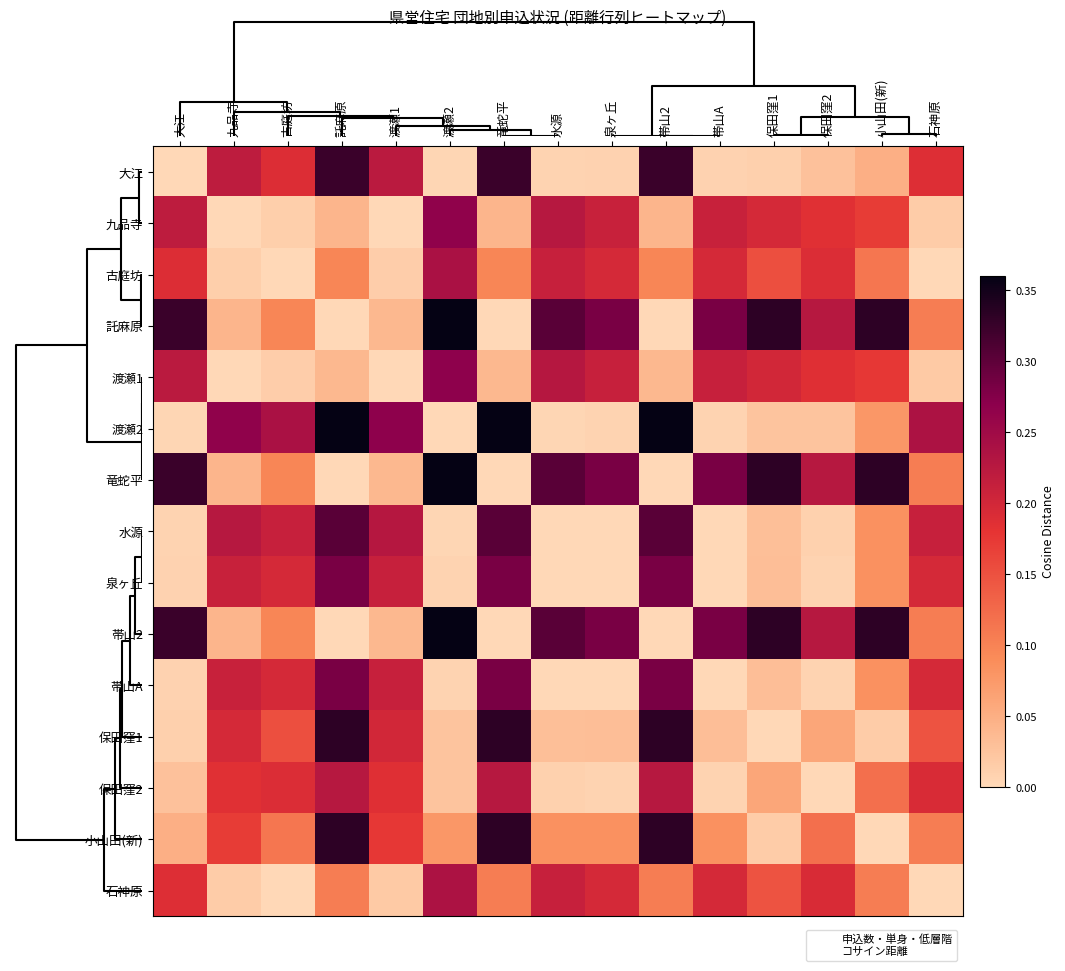

Reading right to left, transcribe all the data shown in this chart.

大江: 石神原=0.2	小山田(新)=0.0	保田窪2=0.0	保田窪1=0.0	帯山A=0.0	帯山2=0.3	泉ヶ丘=0.0	水源=0.0	竜蛇平=0.3	渡瀬2=0.0	渡瀬1=0.2	託麻原=0.3	古庭坊=0.2	九品寺=0.2	大江=0.0
九品寺: 石神原=0.0	小山田(新)=0.2	保田窪2=0.2	保田窪1=0.2	帯山A=0.2	帯山2=0.0	泉ヶ丘=0.2	水源=0.2	竜蛇平=0.0	渡瀬2=0.3	渡瀬1=0.0	託麻原=0.0	古庭坊=0.0	九品寺=0.0	大江=0.2
古庭坊: 石神原=0.0	小山田(新)=0.1	保田窪2=0.2	保田窪1=0.2	帯山A=0.2	帯山2=0.1	泉ヶ丘=0.2	水源=0.2	竜蛇平=0.1	渡瀬2=0.2	渡瀬1=0.0	託麻原=0.1	古庭坊=0.0	九品寺=0.0	大江=0.2
託麻原: 石神原=0.1	小山田(新)=0.3	保田窪2=0.2	保田窪1=0.3	帯山A=0.3	帯山2=0.0	泉ヶ丘=0.3	水源=0.3	竜蛇平=0.0	渡瀬2=0.4	渡瀬1=0.0	託麻原=0.0	古庭坊=0.1	九品寺=0.0	大江=0.3
渡瀬1: 石神原=0.0	小山田(新)=0.2	保田窪2=0.2	保田窪1=0.2	帯山A=0.2	帯山2=0.0	泉ヶ丘=0.2	水源=0.2	竜蛇平=0.0	渡瀬2=0.3	渡瀬1=0.0	託麻原=0.0	古庭坊=0.0	九品寺=0.0	大江=0.2
渡瀬2: 石神原=0.2	小山田(新)=0.1	保田窪2=0.0	保田窪1=0.0	帯山A=0.0	帯山2=0.4	泉ヶ丘=0.0	水源=0.0	竜蛇平=0.4	渡瀬2=0.0	渡瀬1=0.3	託麻原=0.4	古庭坊=0.2	九品寺=0.3	大江=0.0
竜蛇平: 石神原=0.1	小山田(新)=0.3	保田窪2=0.2	保田窪1=0.3	帯山A=0.3	帯山2=0.0	泉ヶ丘=0.3	水源=0.3	竜蛇平=0.0	渡瀬2=0.4	渡瀬1=0.0	託麻原=0.0	古庭坊=0.1	九品寺=0.0	大江=0.3
水源: 石神原=0.2	小山田(新)=0.1	保田窪2=0.0	保田窪1=0.0	帯山A=0.0	帯山2=0.3	泉ヶ丘=0.0	水源=0.0	竜蛇平=0.3	渡瀬2=0.0	渡瀬1=0.2	託麻原=0.3	古庭坊=0.2	九品寺=0.2	大江=0.0
泉ヶ丘: 石神原=0.2	小山田(新)=0.1	保田窪2=0.0	保田窪1=0.0	帯山A=0.0	帯山2=0.3	泉ヶ丘=0.0	水源=0.0	竜蛇平=0.3	渡瀬2=0.0	渡瀬1=0.2	託麻原=0.3	古庭坊=0.2	九品寺=0.2	大江=0.0
帯山2: 石神原=0.1	小山田(新)=0.3	保田窪2=0.2	保田窪1=0.3	帯山A=0.3	帯山2=0.0	泉ヶ丘=0.3	水源=0.3	竜蛇平=0.0	渡瀬2=0.4	渡瀬1=0.0	託麻原=0.0	古庭坊=0.1	九品寺=0.0	大江=0.3
帯山A: 石神原=0.2	小山田(新)=0.1	保田窪2=0.0	保田窪1=0.0	帯山A=0.0	帯山2=0.3	泉ヶ丘=0.0	水源=0.0	竜蛇平=0.3	渡瀬2=0.0	渡瀬1=0.2	託麻原=0.3	古庭坊=0.2	九品寺=0.2	大江=0.0
保田窪1: 石神原=0.1	小山田(新)=0.0	保田窪2=0.1	保田窪1=0.0	帯山A=0.0	帯山2=0.3	泉ヶ丘=0.0	水源=0.0	竜蛇平=0.3	渡瀬2=0.0	渡瀬1=0.2	託麻原=0.3	古庭坊=0.2	九品寺=0.2	大江=0.0
保田窪2: 石神原=0.2	小山田(新)=0.1	保田窪2=0.0	保田窪1=0.1	帯山A=0.0	帯山2=0.2	泉ヶ丘=0.0	水源=0.0	竜蛇平=0.2	渡瀬2=0.0	渡瀬1=0.2	託麻原=0.2	古庭坊=0.2	九品寺=0.2	大江=0.0
小山田(新): 石神原=0.1	小山田(新)=0.0	保田窪2=0.1	保田窪1=0.0	帯山A=0.1	帯山2=0.3	泉ヶ丘=0.1	水源=0.1	竜蛇平=0.3	渡瀬2=0.1	渡瀬1=0.2	託麻原=0.3	古庭坊=0.1	九品寺=0.2	大江=0.0
石神原: 石神原=0.0	小山田(新)=0.1	保田窪2=0.2	保田窪1=0.1	帯山A=0.2	帯山2=0.1	泉ヶ丘=0.2	水源=0.2	竜蛇平=0.1	渡瀬2=0.2	渡瀬1=0.0	託麻原=0.1	古庭坊=0.0	九品寺=0.0	大江=0.2